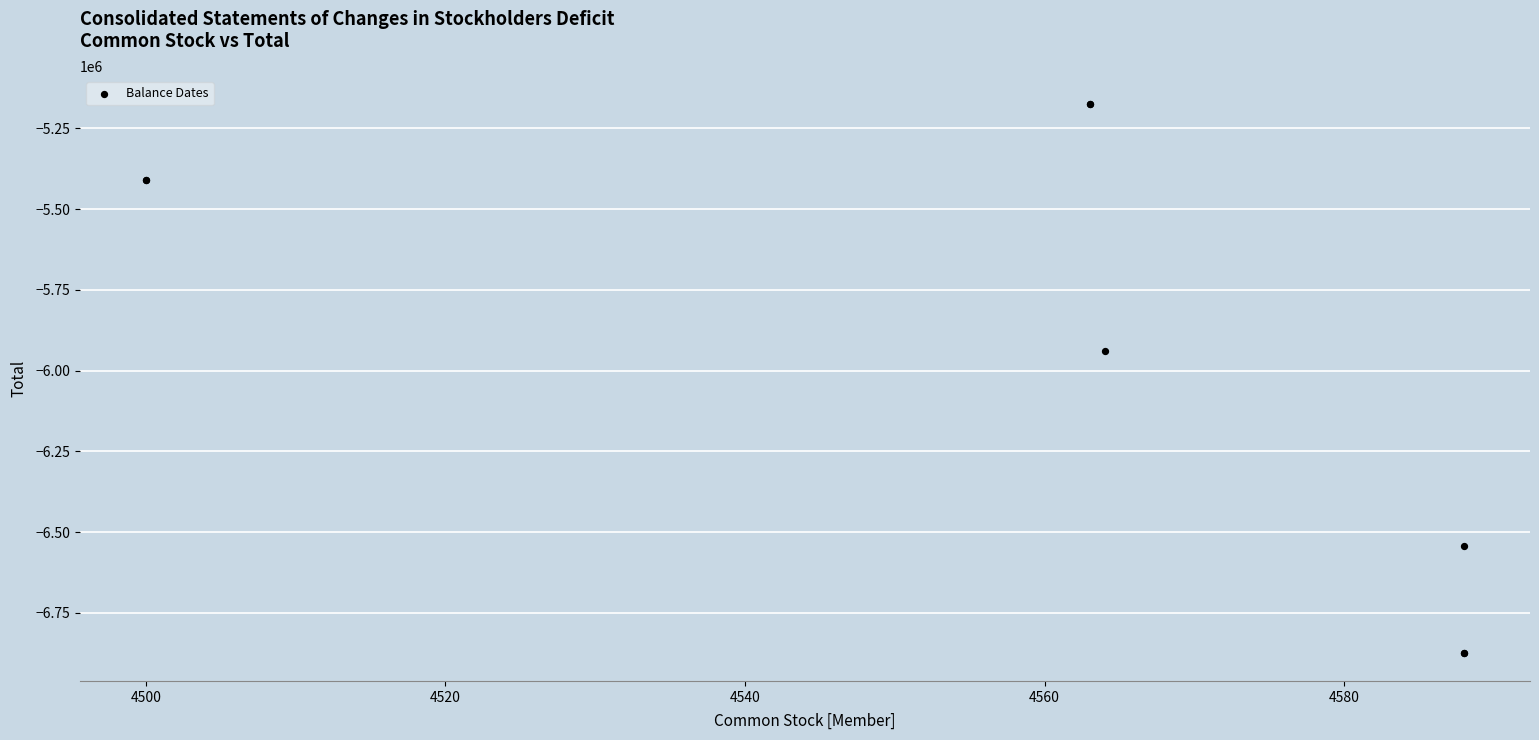

What Y value in the scatter plot is closest to -6024552?

-5939743